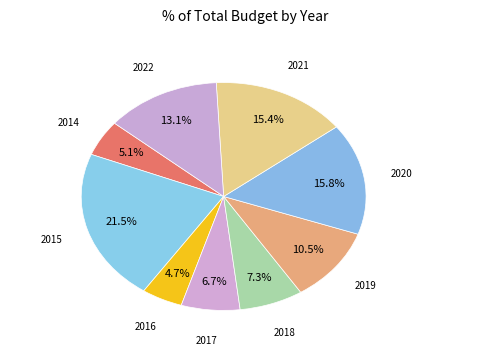

To the nearest percent, what is the average slice percentage?

11%